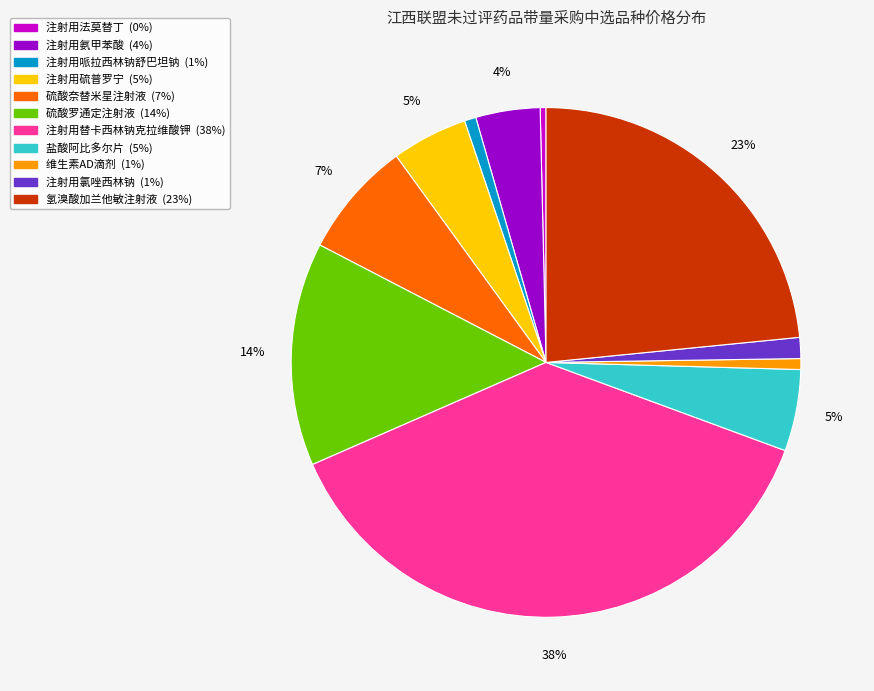

Does any single category account for the majority?

No